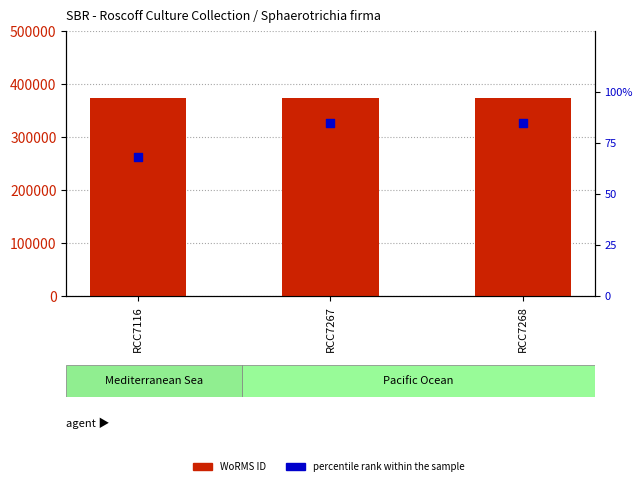

Is the value of percentile rank within the sample at RCC7267 greater than the value of WoRMS ID at RCC7267?

No